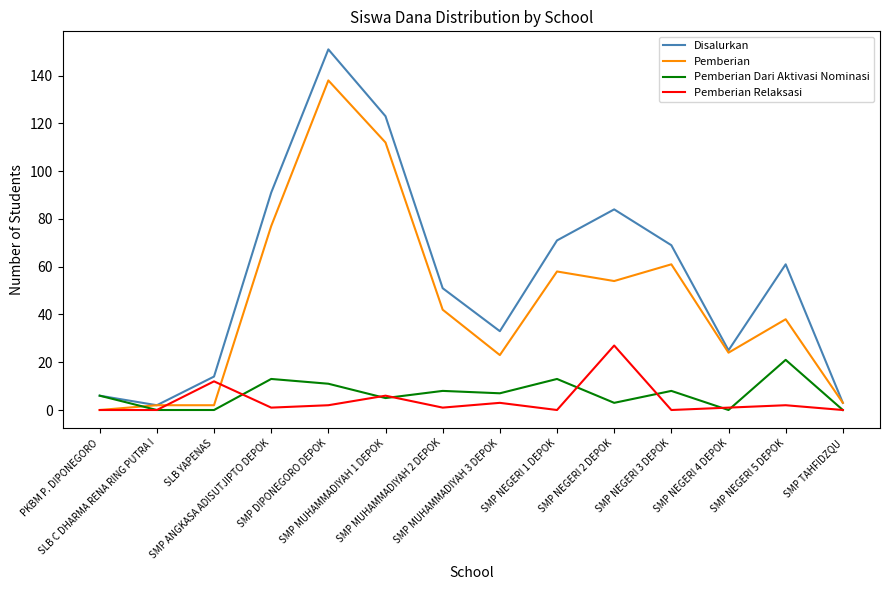

Which series has the largest total across all categories?

Disalurkan